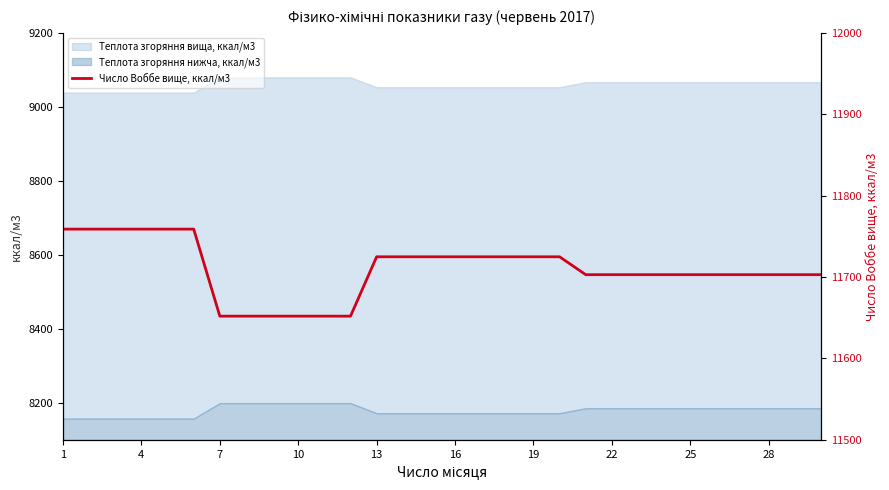

The chart shows a value of 11703 at 29. True or false?

True